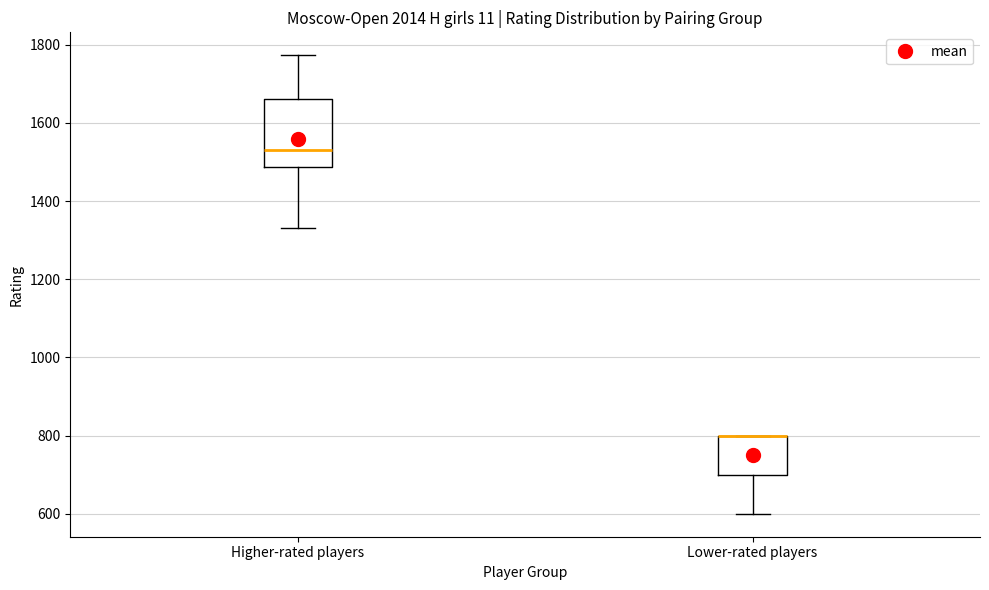

Where is the lower edge of the box for Higher-rated players on the y-axis? The values are not printed on the chart, so give them approximately, as read against the axis.

1480